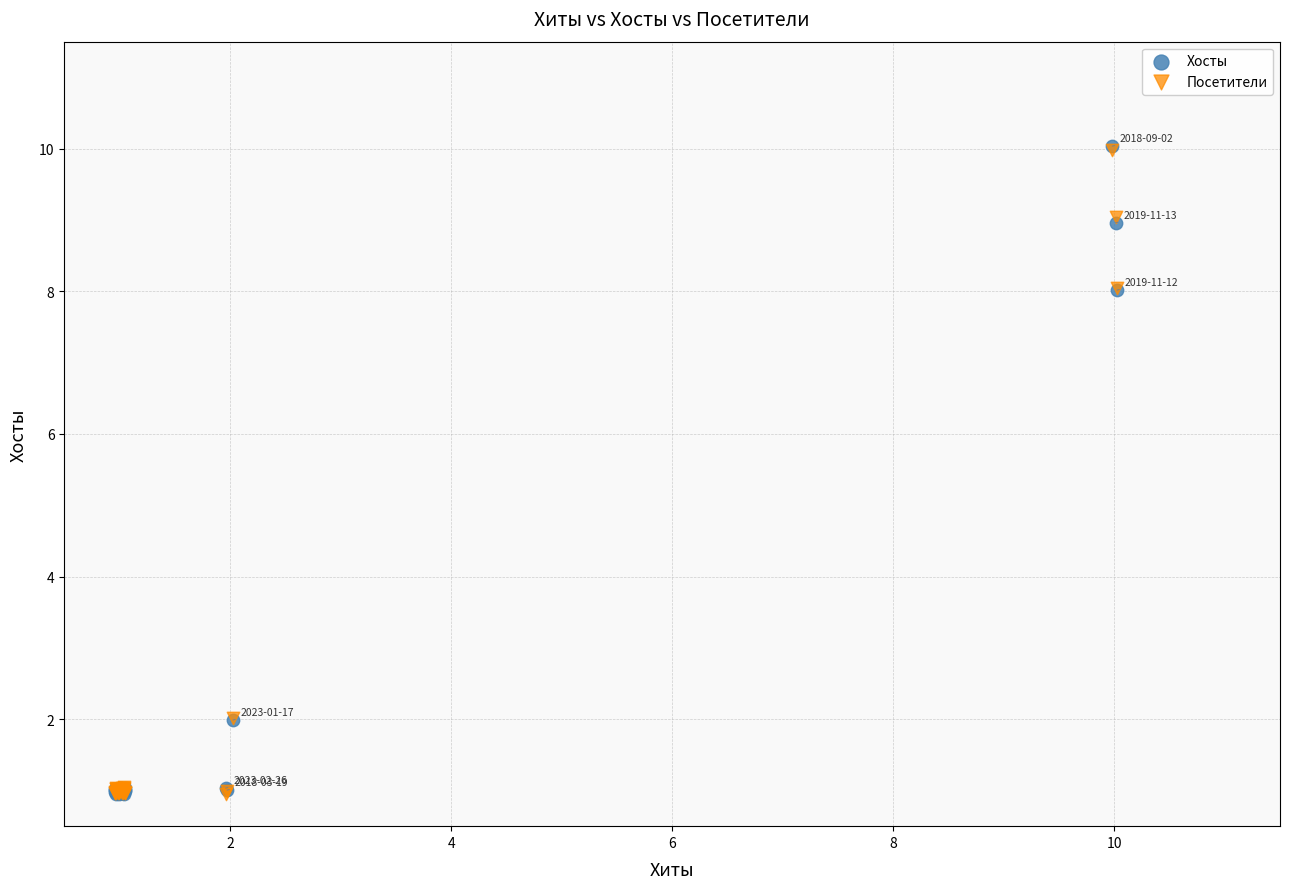

Which series has the widest spread of Y values?

Хосты